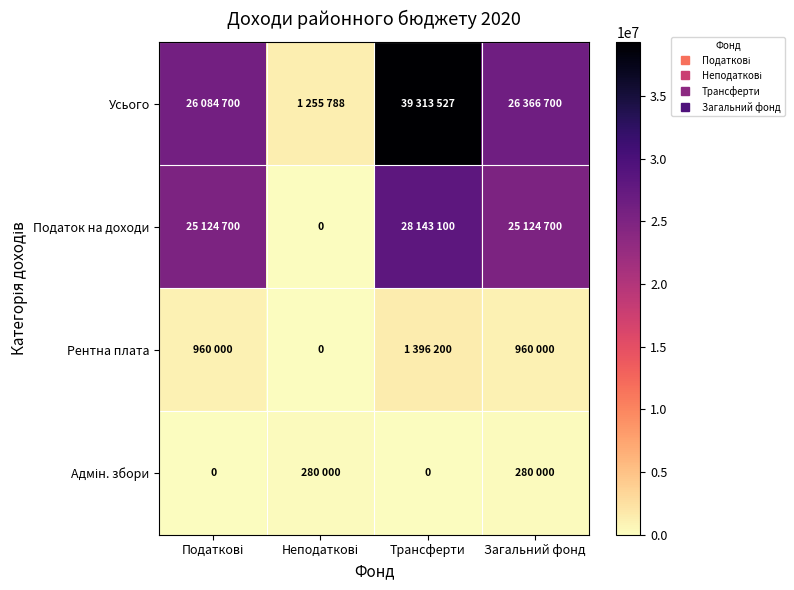

Is it true that Податок на доходи equals 13363101 at Неподаткові?

False